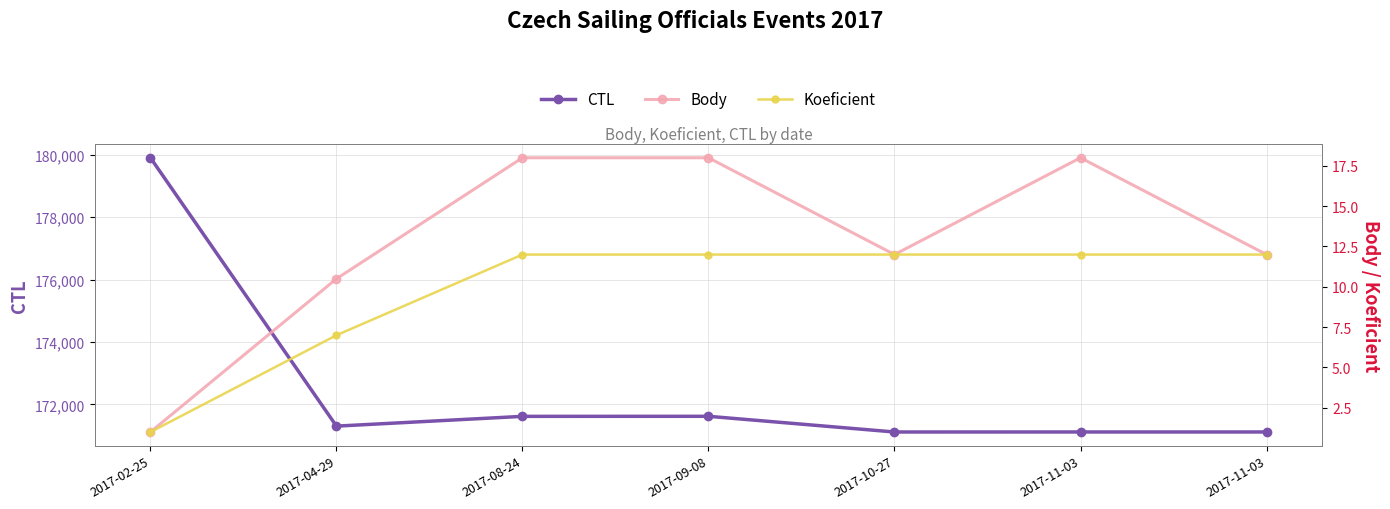

What is the spread (max minus min) of values at 2017-09-08?

171606.0